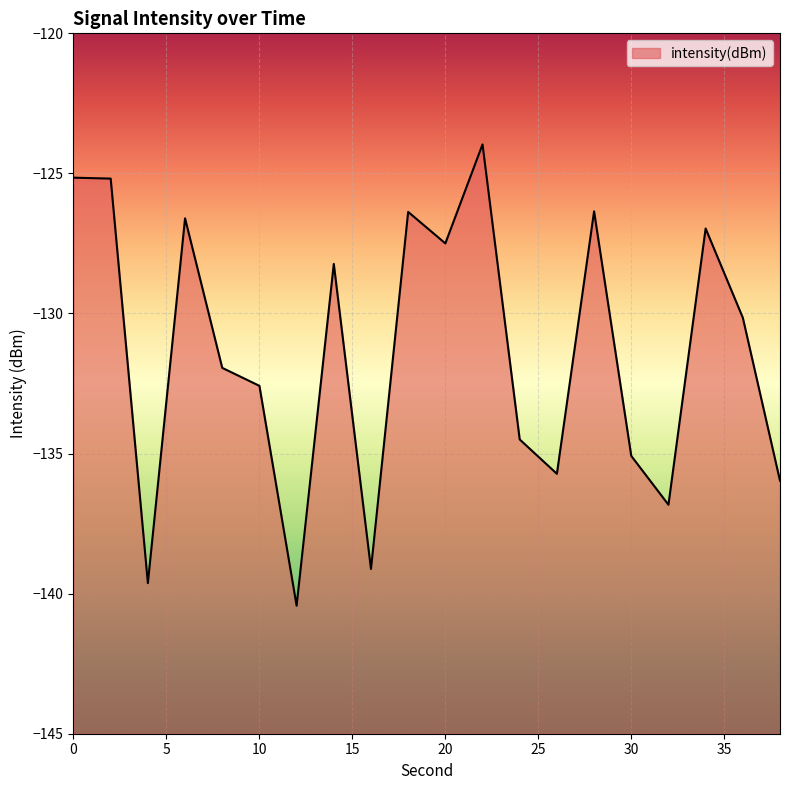

Which label corresponds to the smallest value in the chart?

12